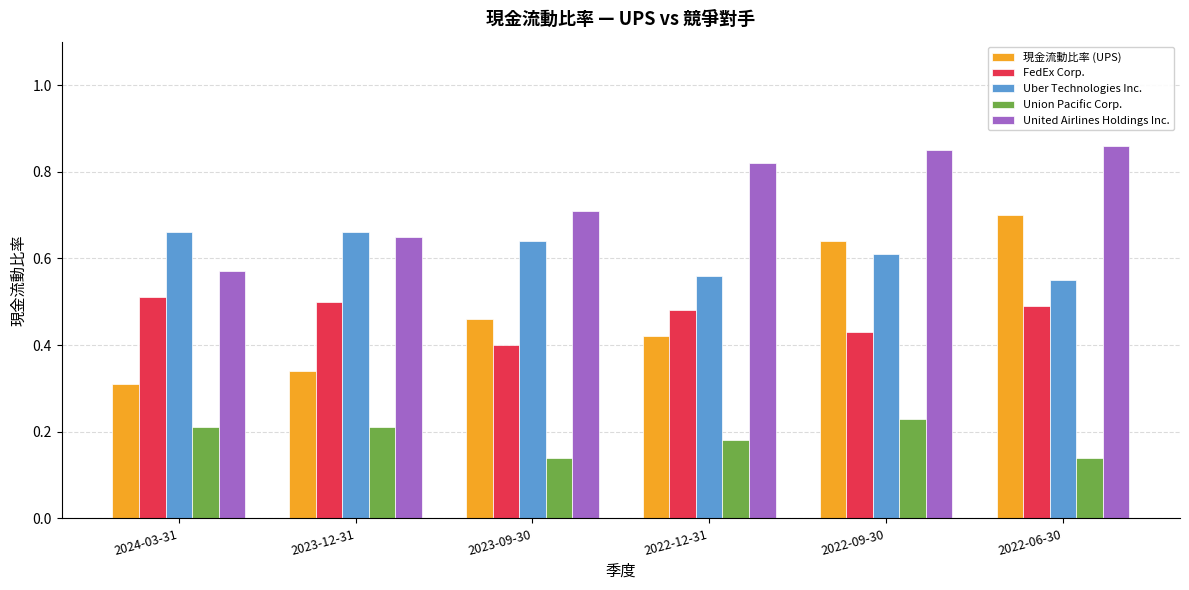

How many distinct data groups are displayed?

5